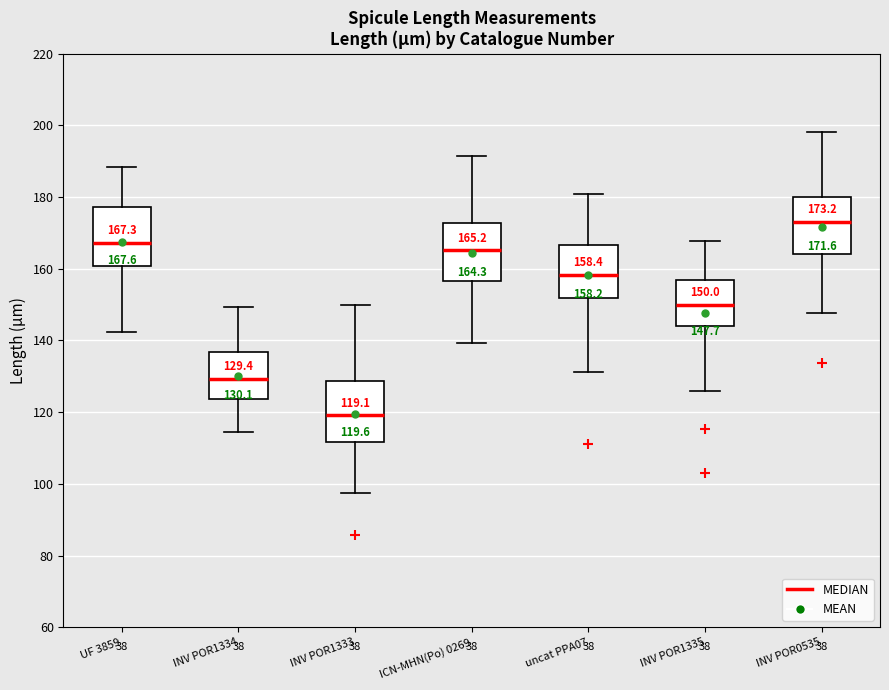

Which box has the lowest median line?

INV POR1333